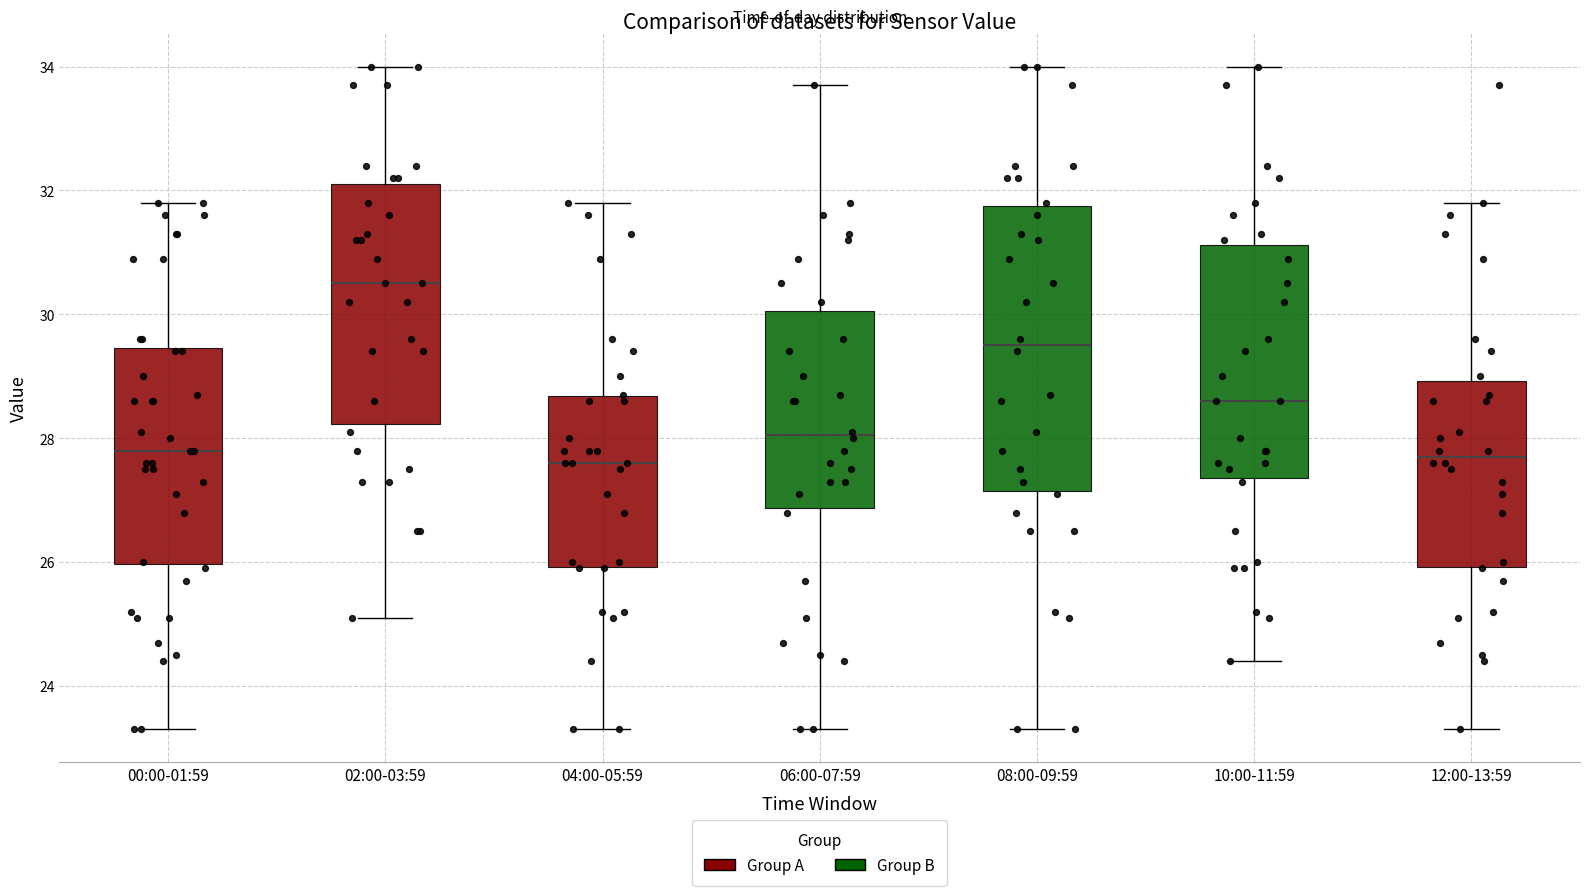

Comparing the boxes themselves (not the whiskers), which one is the tallest?

08:00-09:59